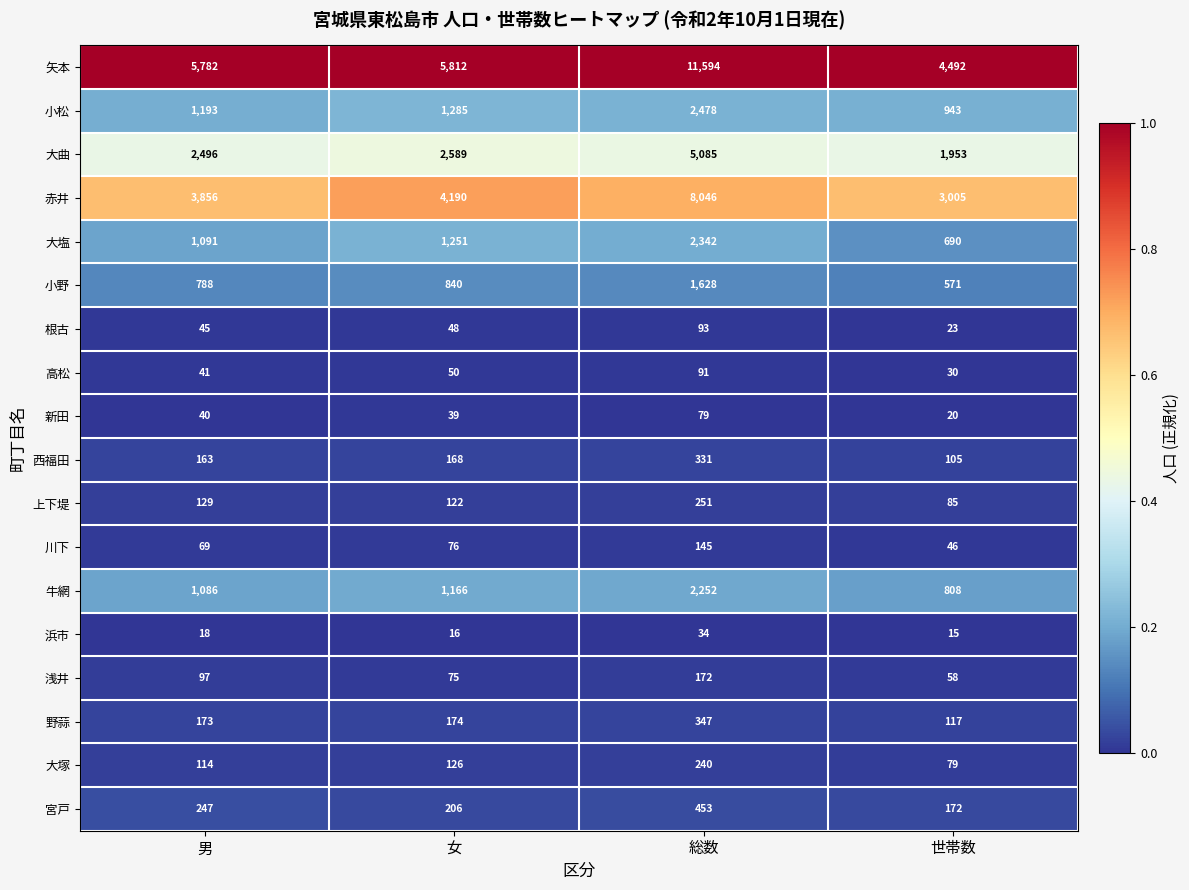

How many data points does each series have?

4